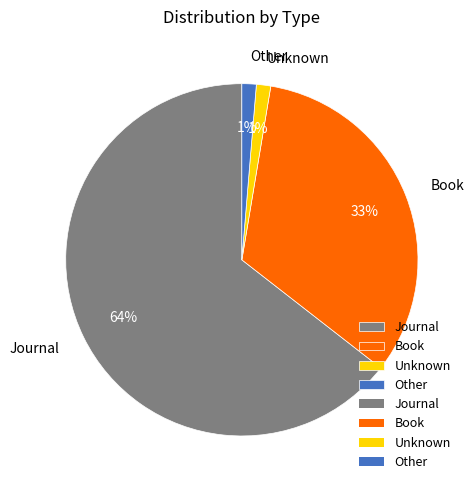

Is the sum of Other and Book greater than half?

No